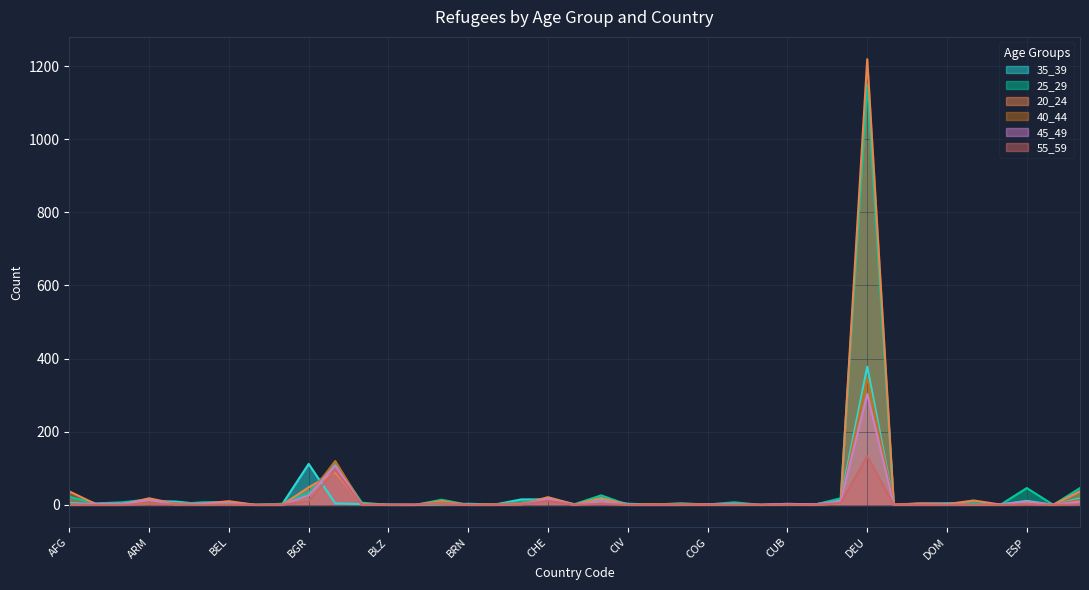

What is the label of the 39th point from the right?

AFG